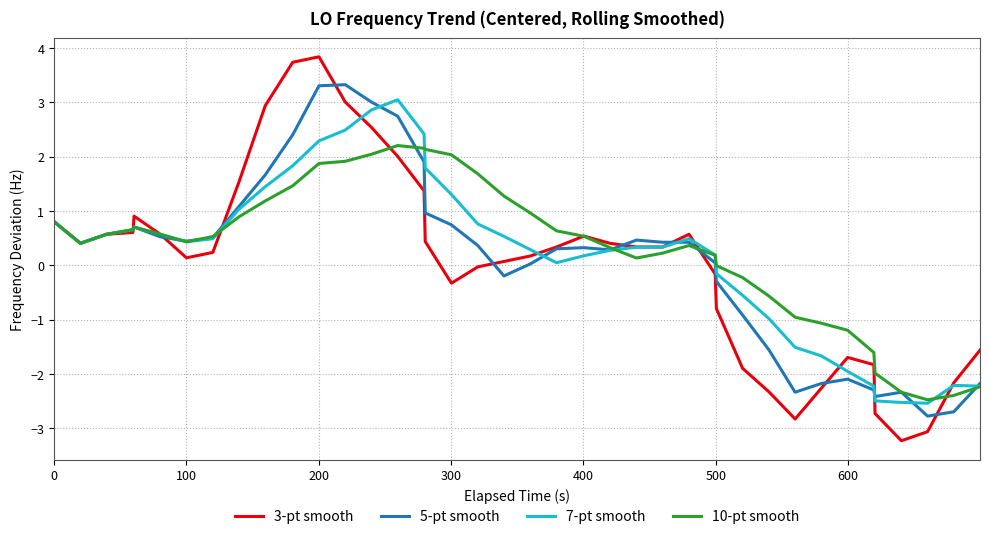

Which series has the widest spread of values?

3-pt smooth